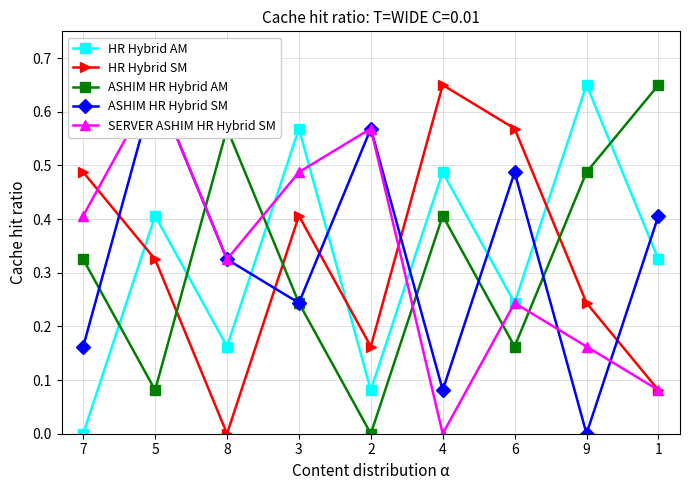

Reading left to right, what are all the values shown in this chart?

HR Hybrid AM: 7=0.0	5=0.4	8=0.2	3=0.6	2=0.1	4=0.5	6=0.2	9=0.7	1=0.3
HR Hybrid SM: 7=0.5	5=0.3	8=0.0	3=0.4	2=0.2	4=0.7	6=0.6	9=0.2	1=0.1
ASHIM HR Hybrid AM: 7=0.3	5=0.1	8=0.6	3=0.2	2=0.0	4=0.4	6=0.2	9=0.5	1=0.7
ASHIM HR Hybrid SM: 7=0.2	5=0.7	8=0.3	3=0.2	2=0.6	4=0.1	6=0.5	9=0.0	1=0.4
SERVER ASHIM HR Hybrid SM: 7=0.4	5=0.7	8=0.3	3=0.5	2=0.6	4=0.0	6=0.2	9=0.2	1=0.1